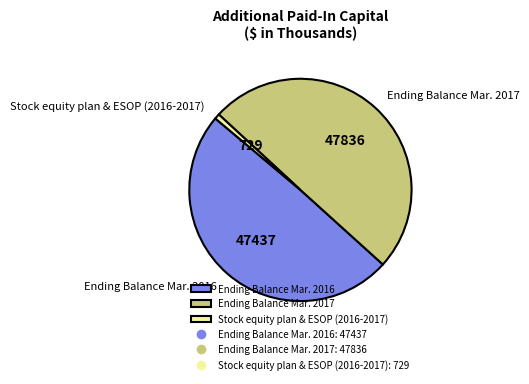

Do Ending Balance Mar. 2017 and Ending Balance Mar. 2016 together represent more than half of the pie?

Yes